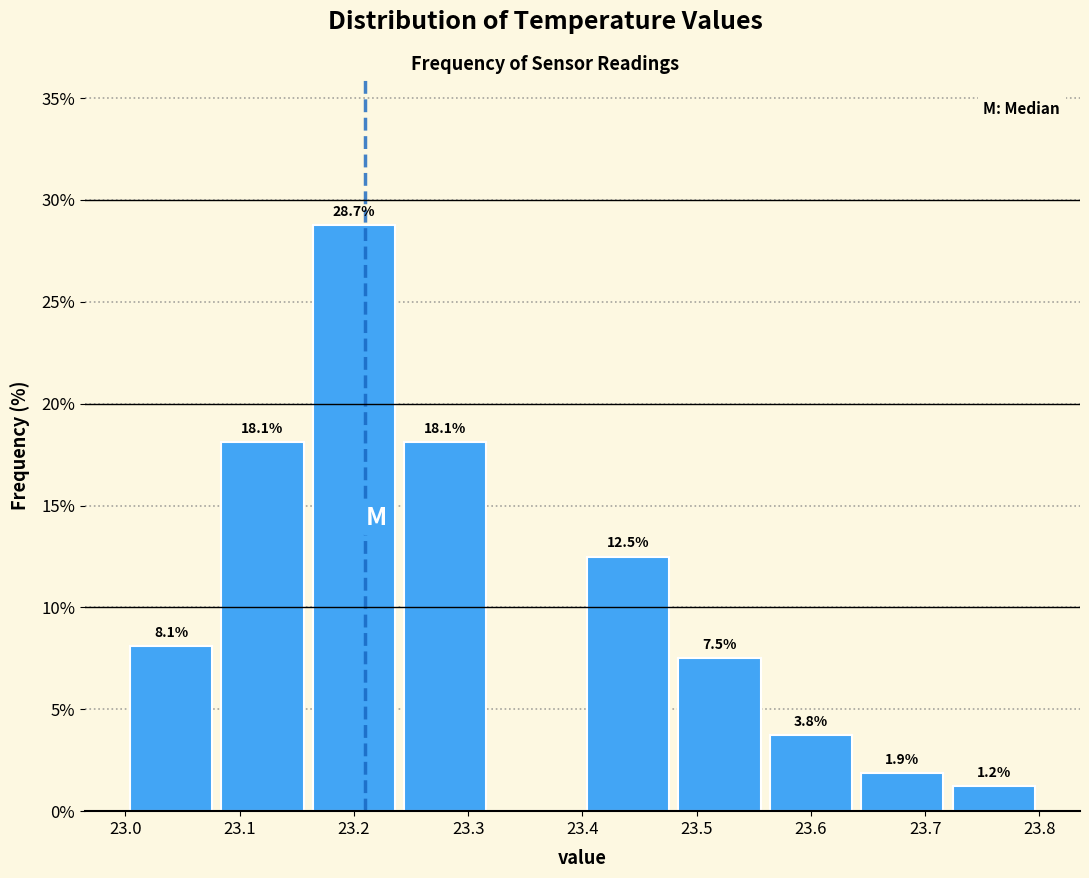

Over which range of the x-axis is the bar tallest?

23.16 to 23.24